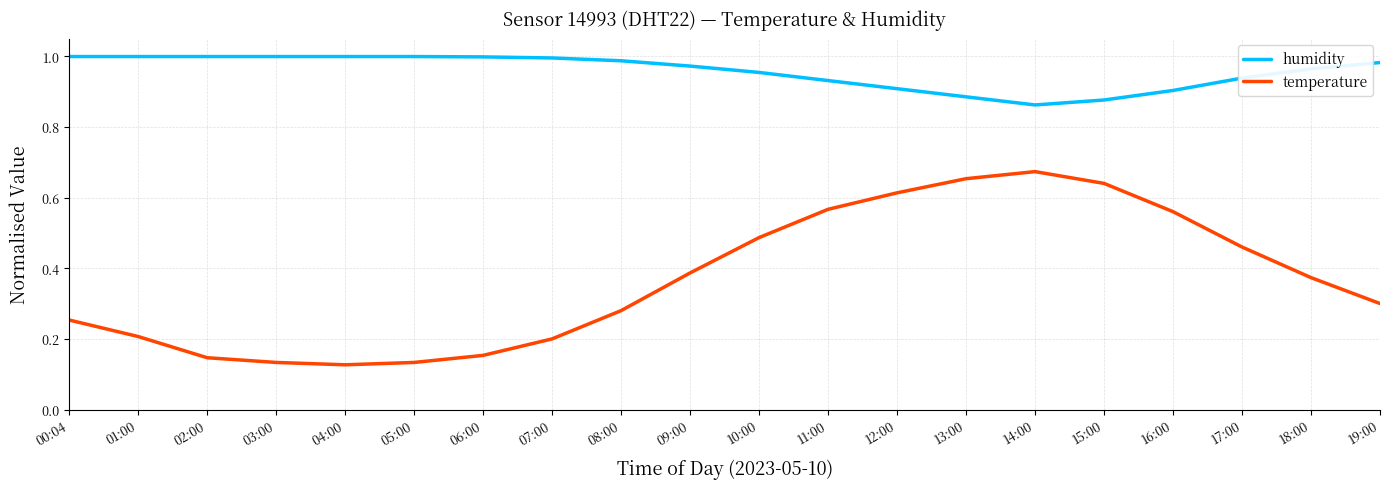

True or false: temperature and humidity intersect in this chart.

False